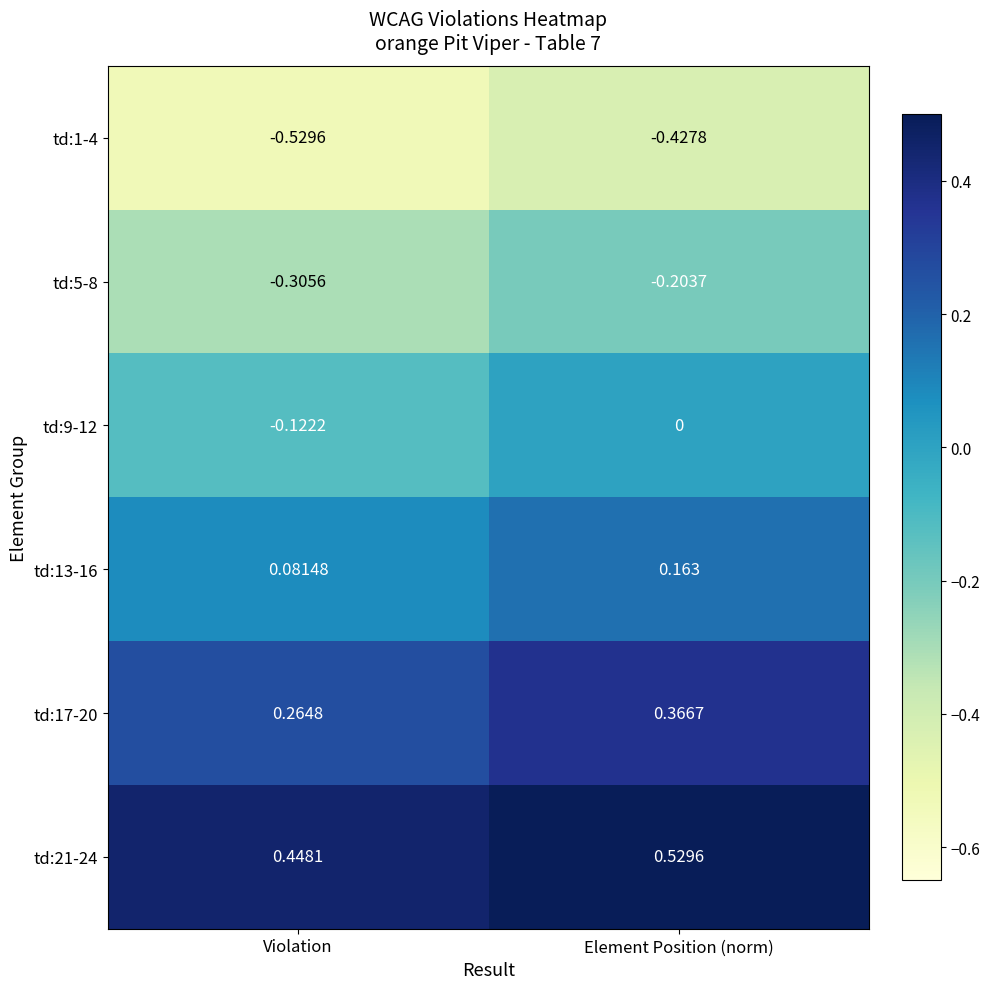

At which label does td:1-4 reach its peak?

Element Position (norm)